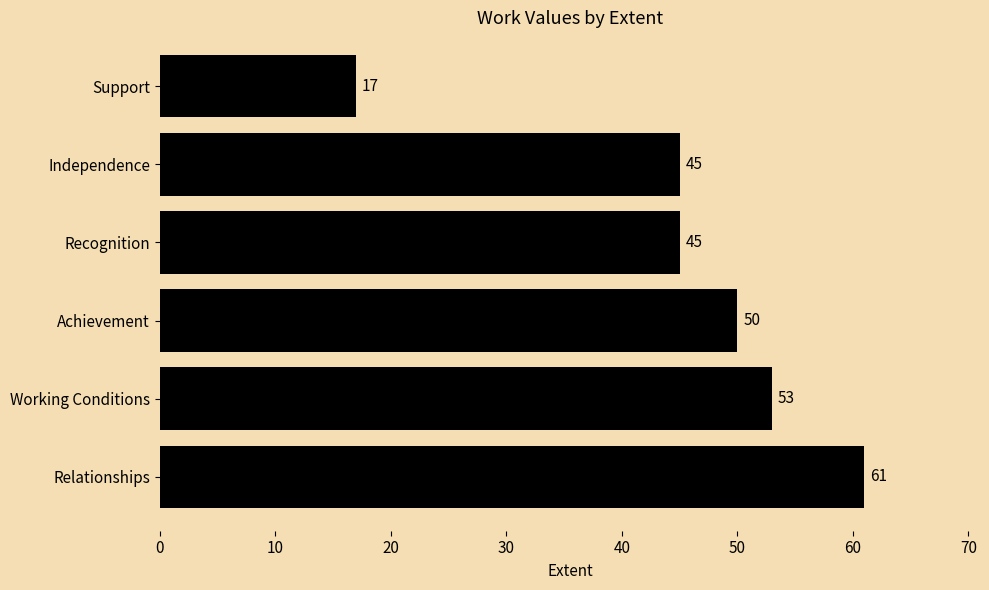

How many categories are shown in the chart?

6